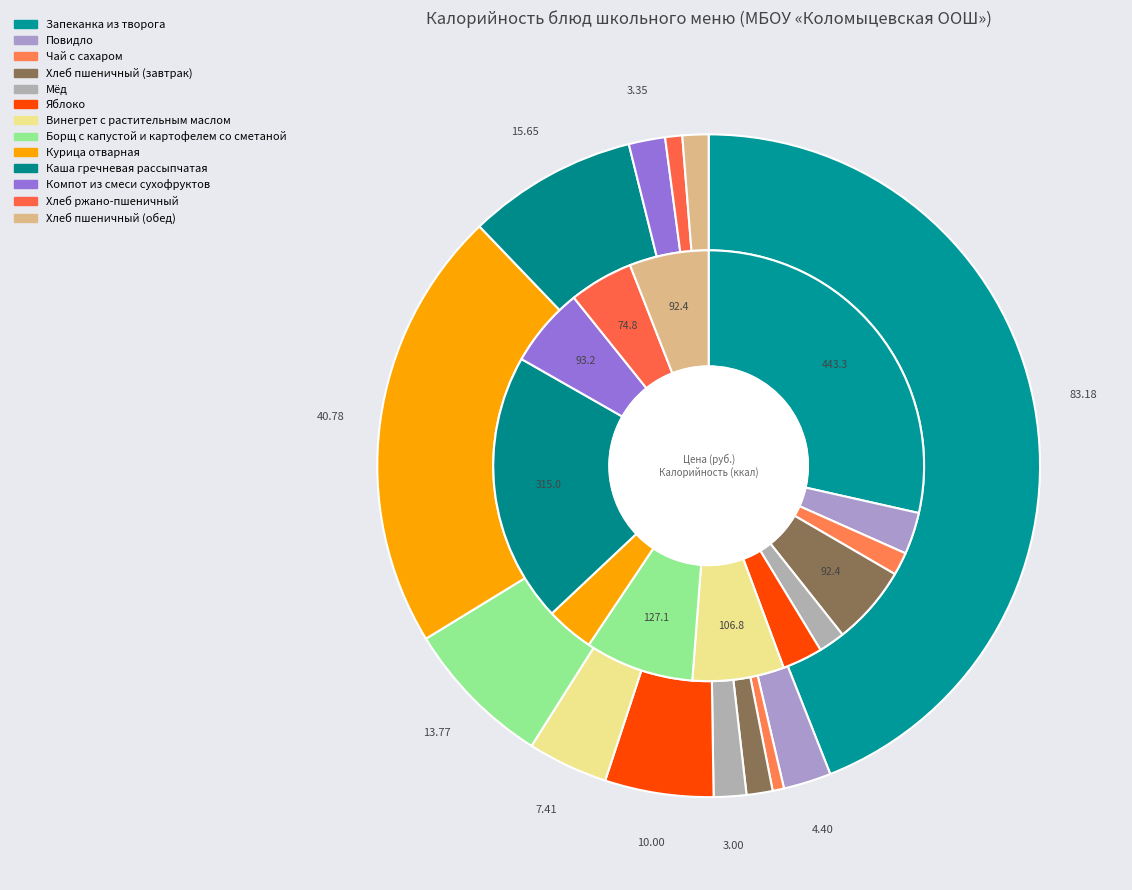

How many slices are in this pie chart?

13